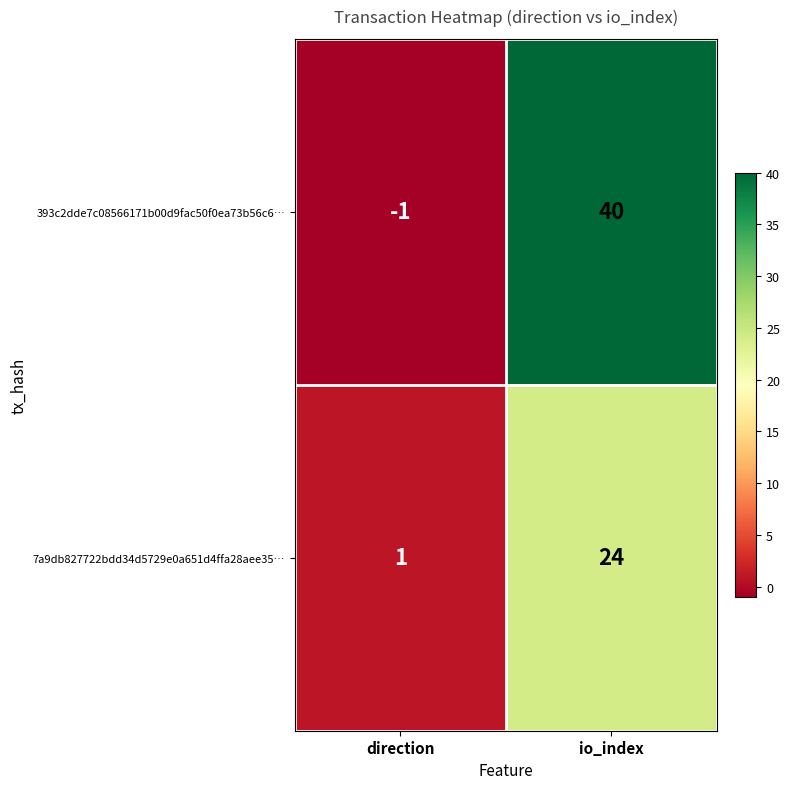

Reading right to left, transcribe all the data shown in this chart.

393c2dde7c08566171b00d9fac50f0ea73b56c6…: 40	-1
7a9db827722bdd34d5729e0a651d4ffa28aee35…: 24	1